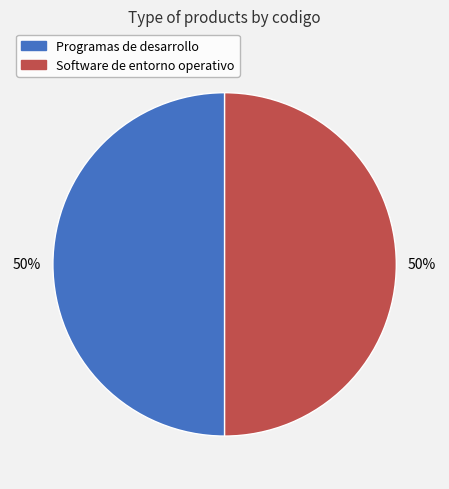

The Programas de desarrollo slice represents 59% of the pie. True or false?

False